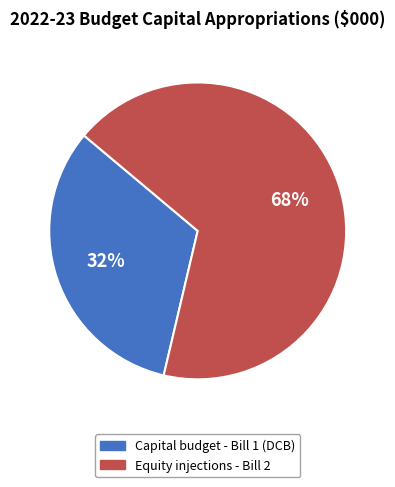

Is there any slice that represents more than half of the pie?

Yes